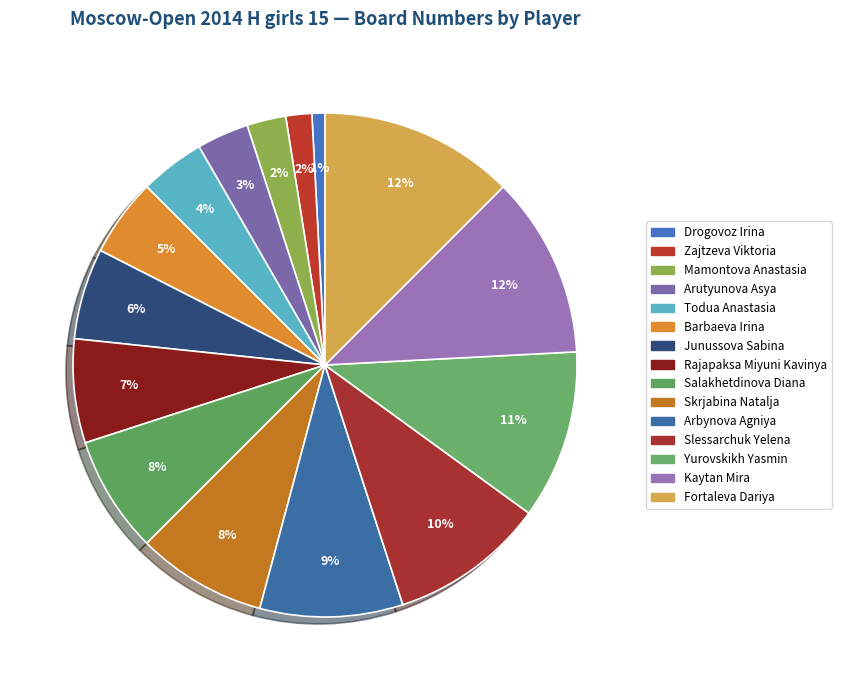

Count the number of slices in the pie.

15